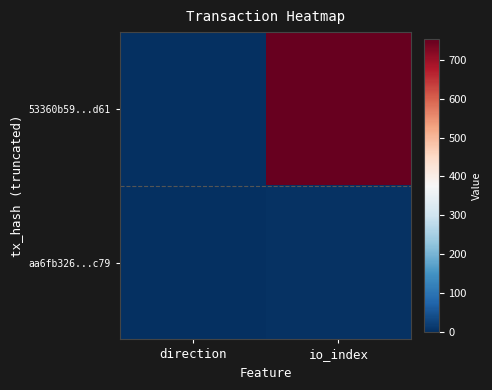

Count the number of data series in this chart.

2